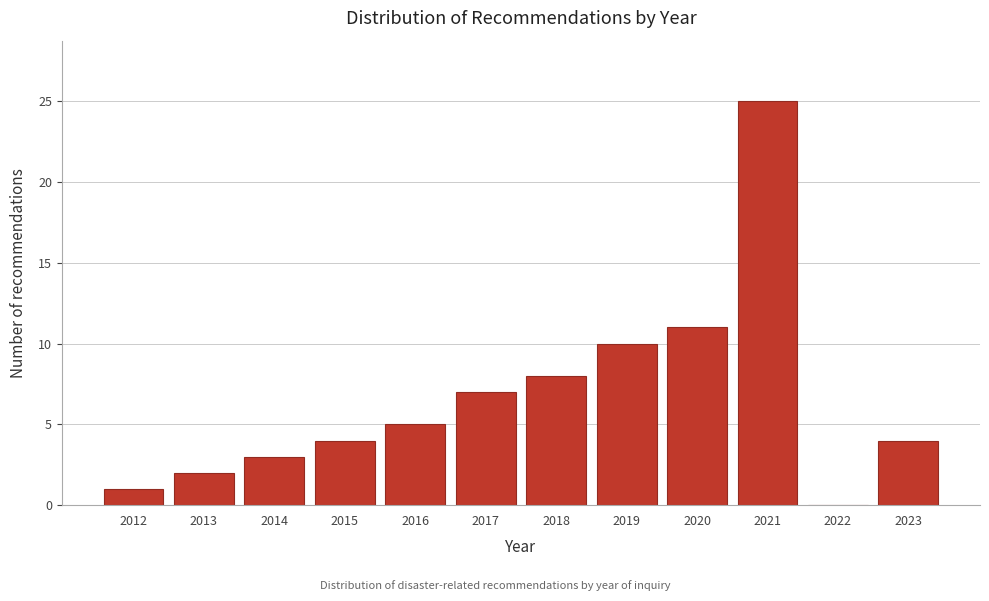

Reading left to right, extract all data points from this chart.

2012=1	2013=2	2014=3	2015=4	2016=5	2017=7	2018=8	2019=10	2020=11	2021=25	2022=0	2023=4